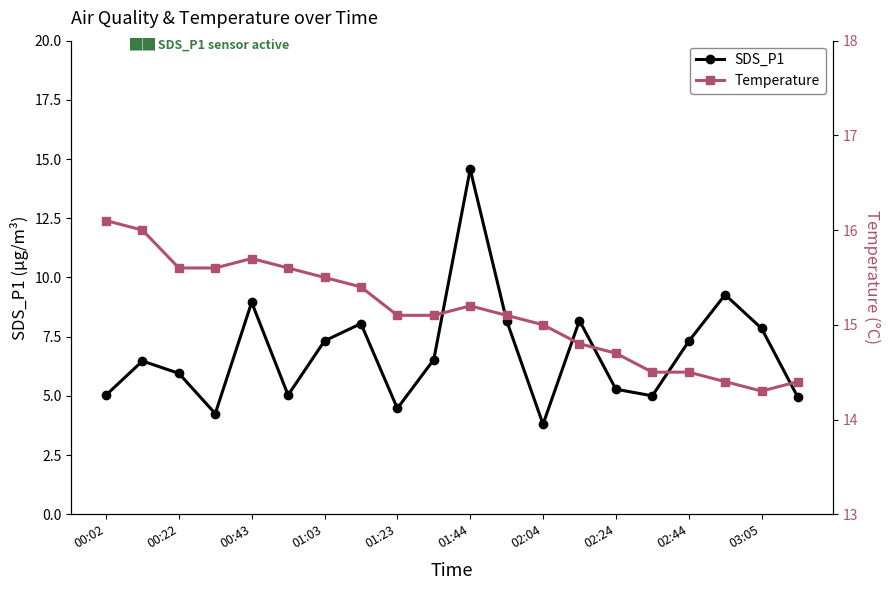

What are all the series names shown in the legend?

SDS_P1, Temperature